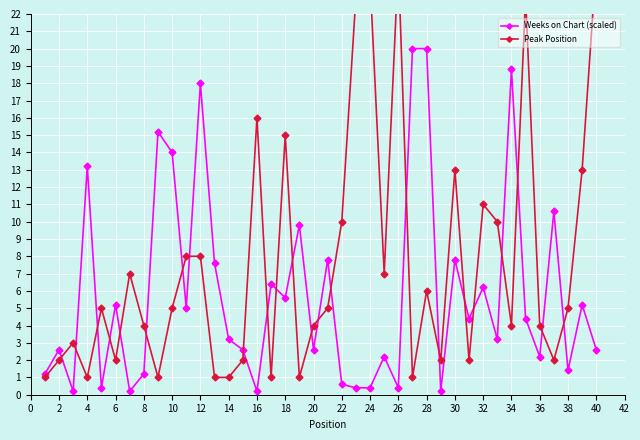

Which series has the largest range (max minus min)?

Peak Position